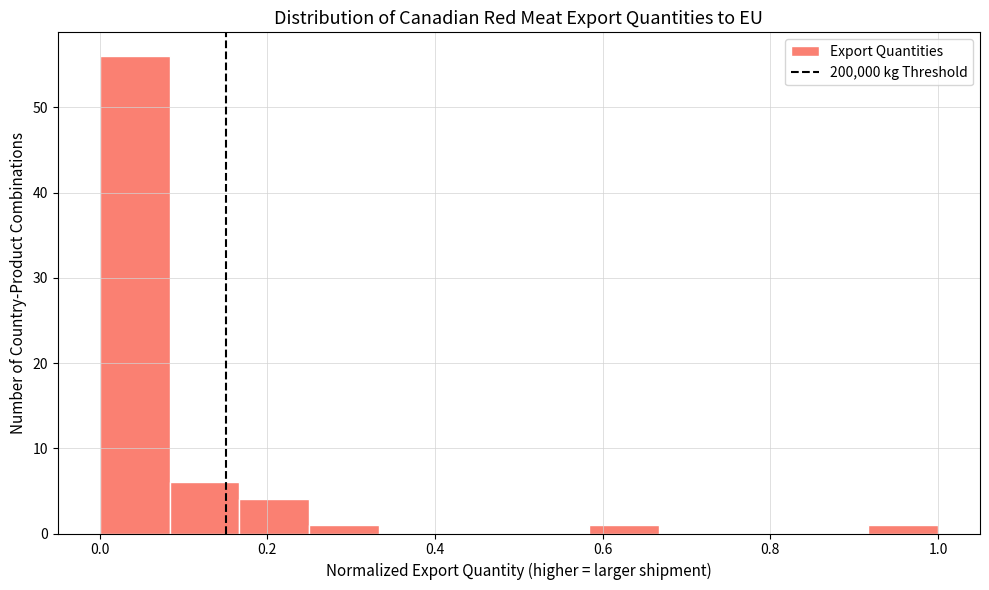

Which range on the x-axis has the tallest bar?

0.00 to 0.08